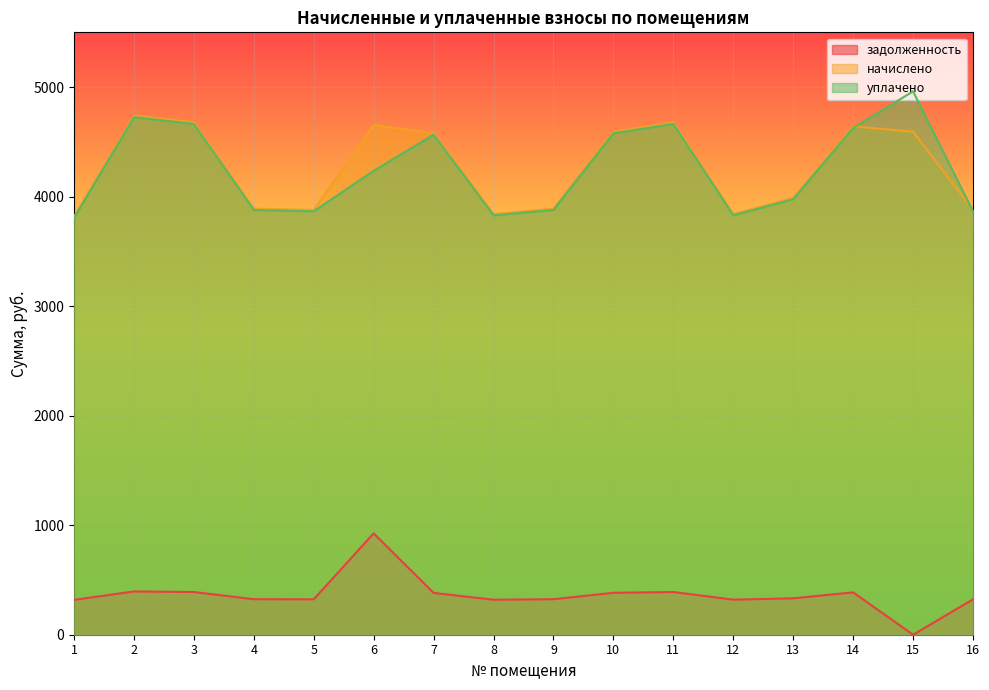

How many categories are shown in the chart?

16